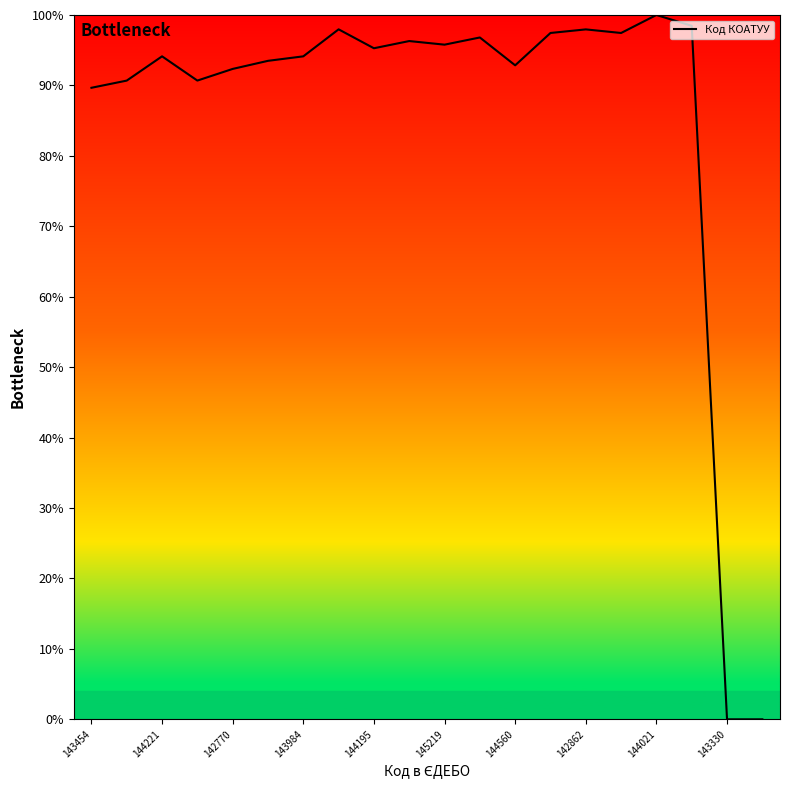

What is the greatest value displayed?

100.0